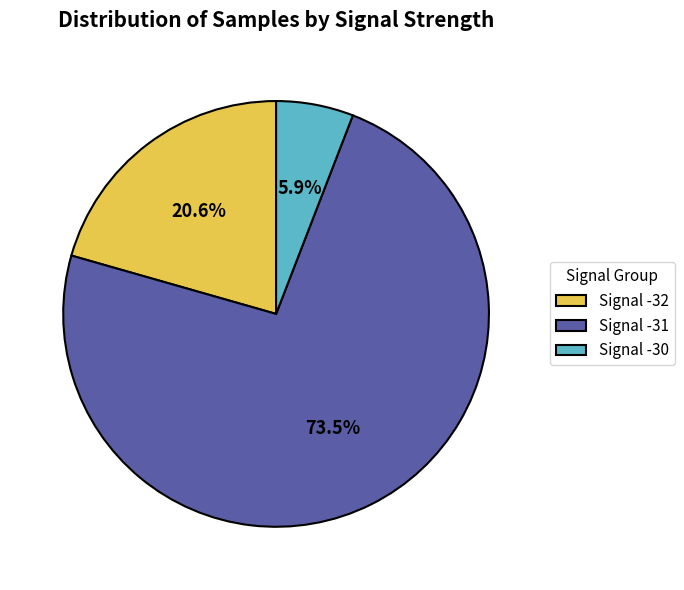

To the nearest percent, what is the average slice percentage?

33%